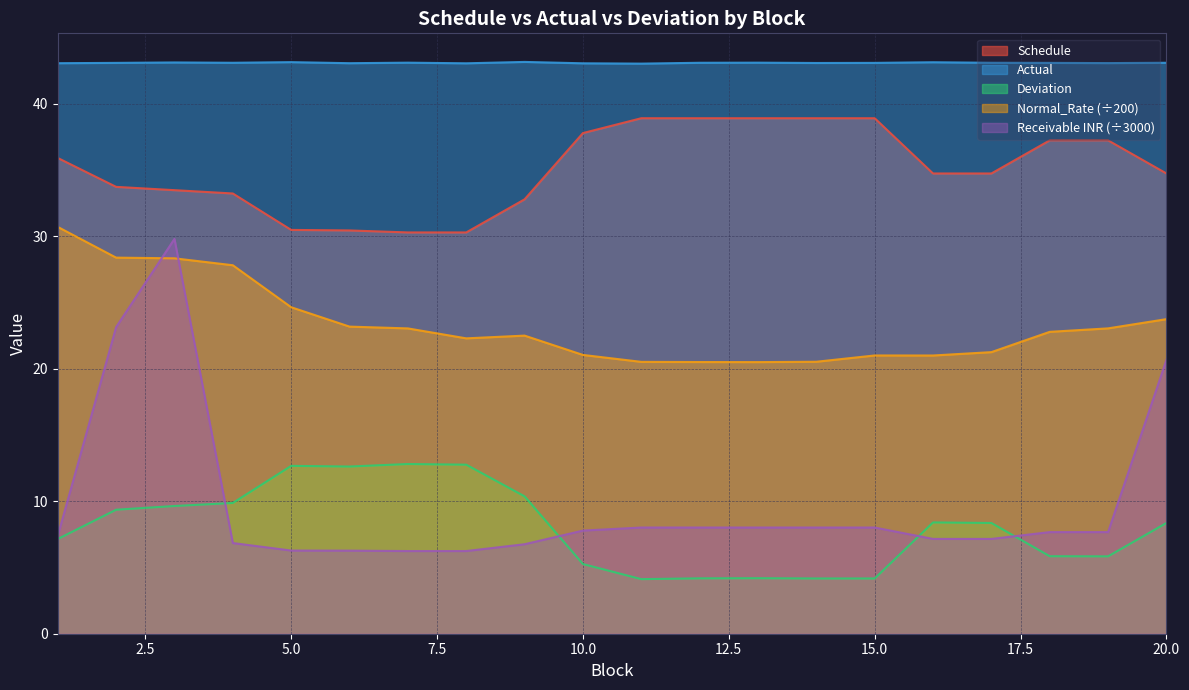

What is the value of the Receivable Amount in INR point at the 5th from the left?

6.3